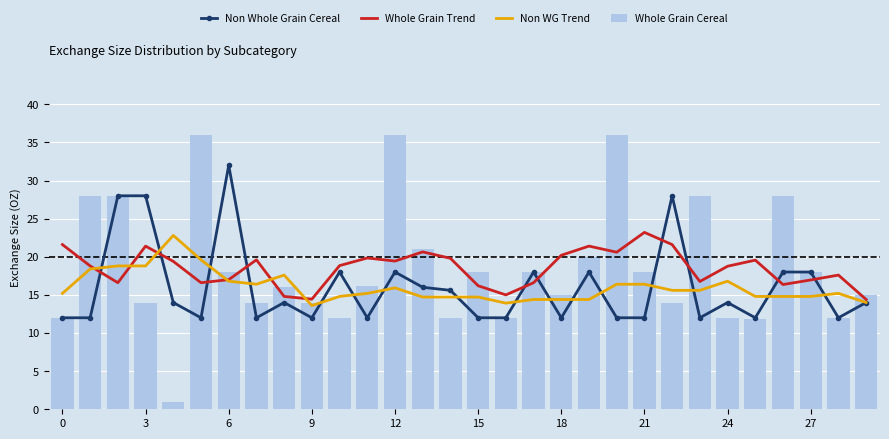

Reading left to right, what are all the values shown in this chart?

Non Whole Grain Cereal: 12.0	12.0	28.0	28.0	14.0	12.0	32.0	12.0	14.0	12.0	18.0	12.0	18.0	16.0	15.6	12.0	12.0	18.0	12.0	18.0	12.0	12.0	28.0	12.0	14.0	12.0	18.0	18.0	12.0	14.0
Whole Grain Trend: 21.6	18.8	16.6	21.4	19.4	16.6	17.0	19.6	14.8	14.4	18.8	19.8	19.4	20.6	19.8	16.2	15.0	16.6	20.2	21.4	20.6	23.2	21.6	16.8	18.8	19.6	16.4	17.0	17.6	14.4
Non WG Trend: 15.2	18.4	18.8	18.8	22.8	19.6	16.8	16.4	17.6	13.6	14.8	15.2	15.9	14.7	14.7	14.7	13.9	14.4	14.4	14.4	16.4	16.4	15.6	15.6	16.8	14.8	14.8	14.8	15.2	14.0
Whole Grain Cereal: 12.0	28.0	28.0	14.0	1.0	36.0	18.0	14.0	16.0	14.0	12.0	16.2	36.0	21.0	12.0	18.0	12.0	18.0	15.0	20.0	36.0	18.0	14.0	28.0	12.0	11.8	28.0	18.0	12.0	15.0